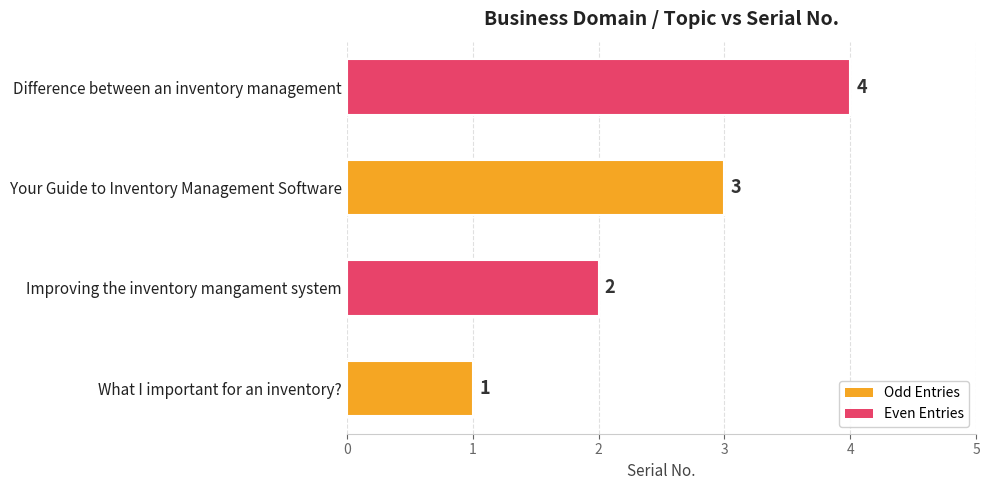

What is the difference between the second highest and minimum values?

2